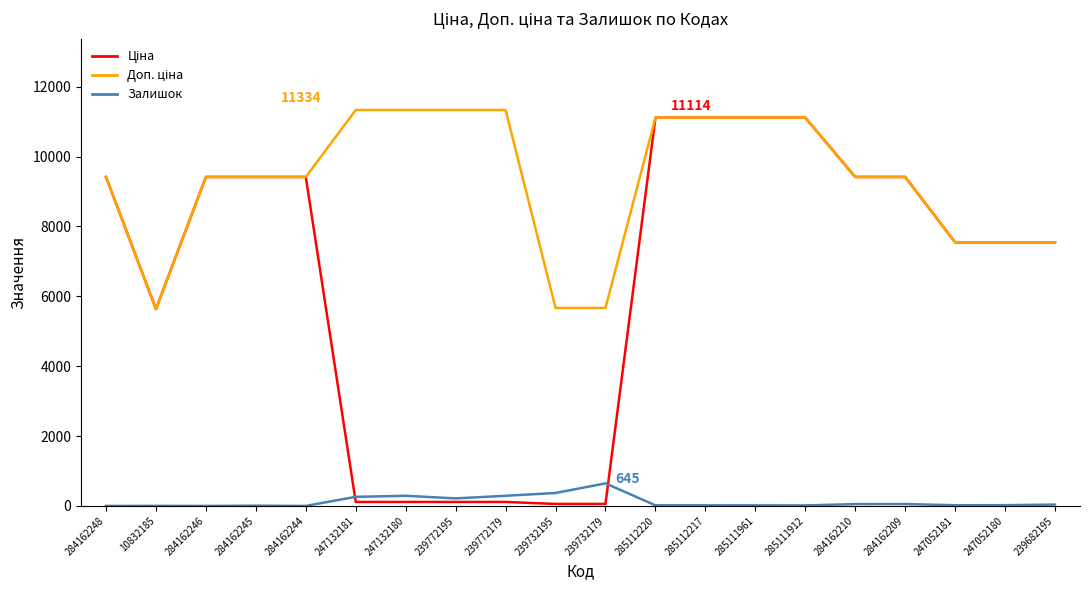

What is the maximum value shown in the chart?

11334.0